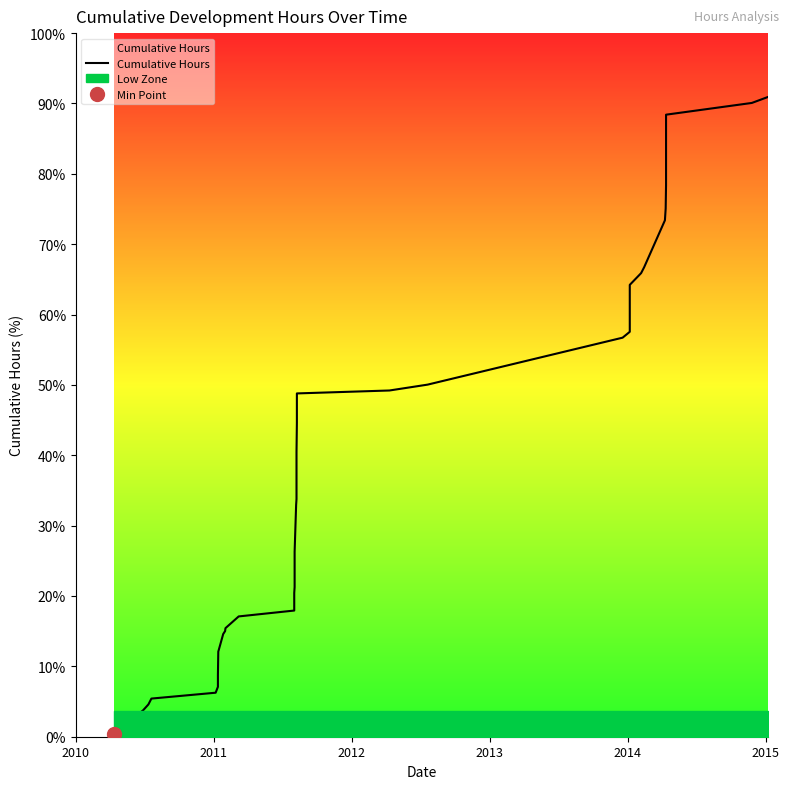

What is the sum of all values?

880.8